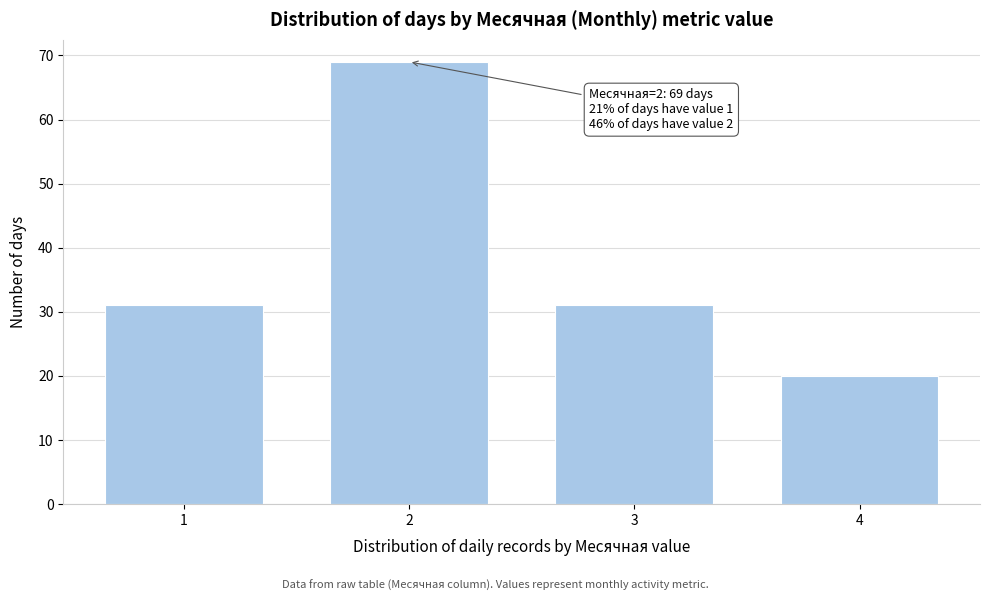

Reading left to right, transcribe all the data shown in this chart.

1=31	2=69	3=31	4=20